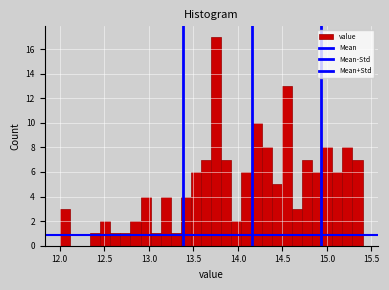

Around what value on the x-axis is the tallest bar? Give the approximate position of its centre, as read against the axis.

13.75